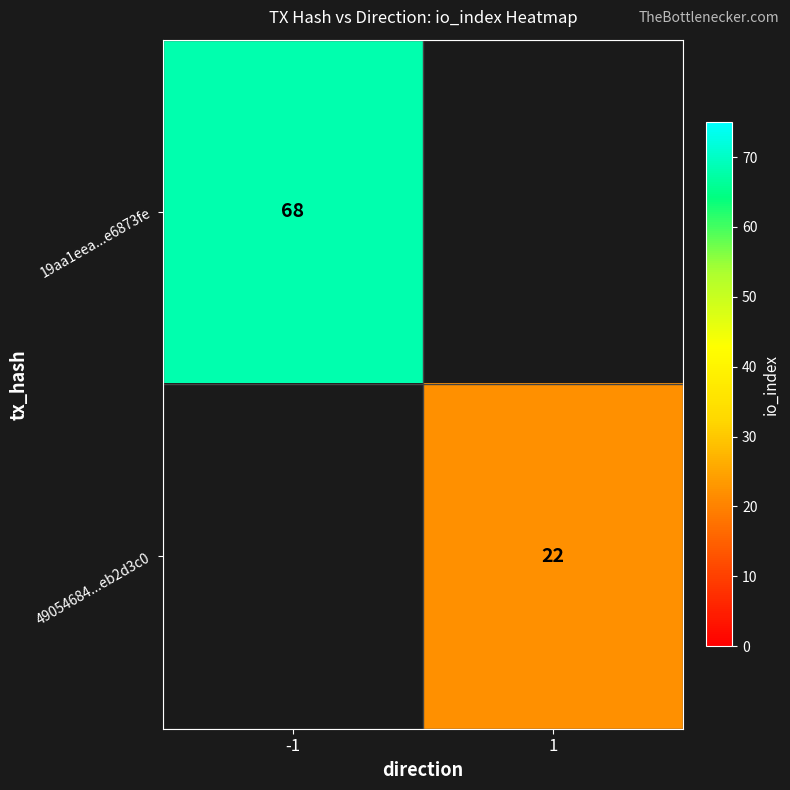

Is it true that 19aa1eea...e6873fe equals 68 at -1?

True